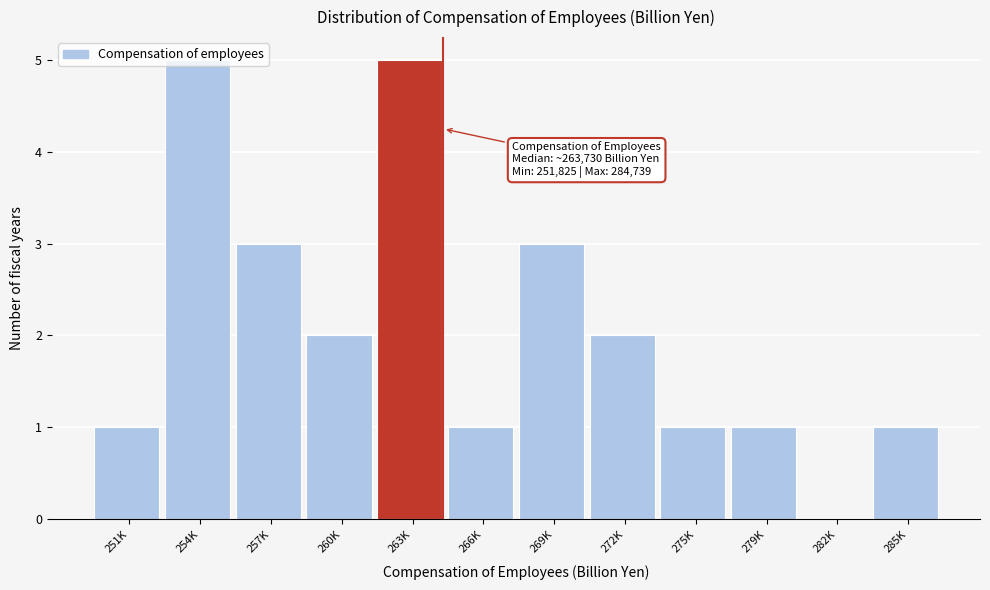

What is the sum of all values?

25